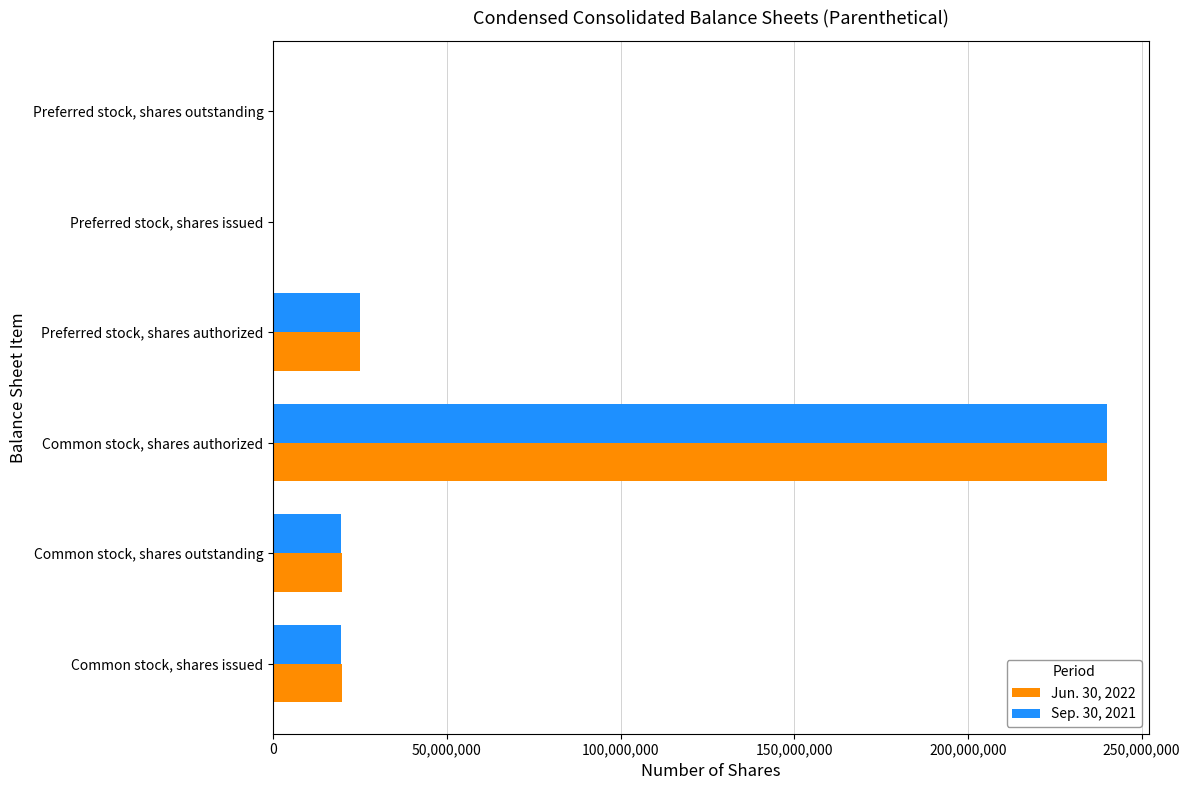

The Sep. 30, 2021 series shows 19672050 at Common stock, shares issued. True or false?

True